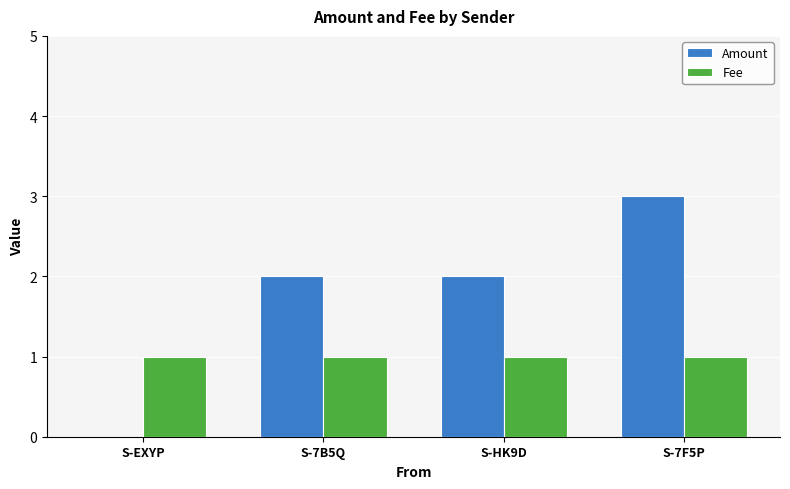

The Amount series shows 2.0 at S-7B5Q. True or false?

True